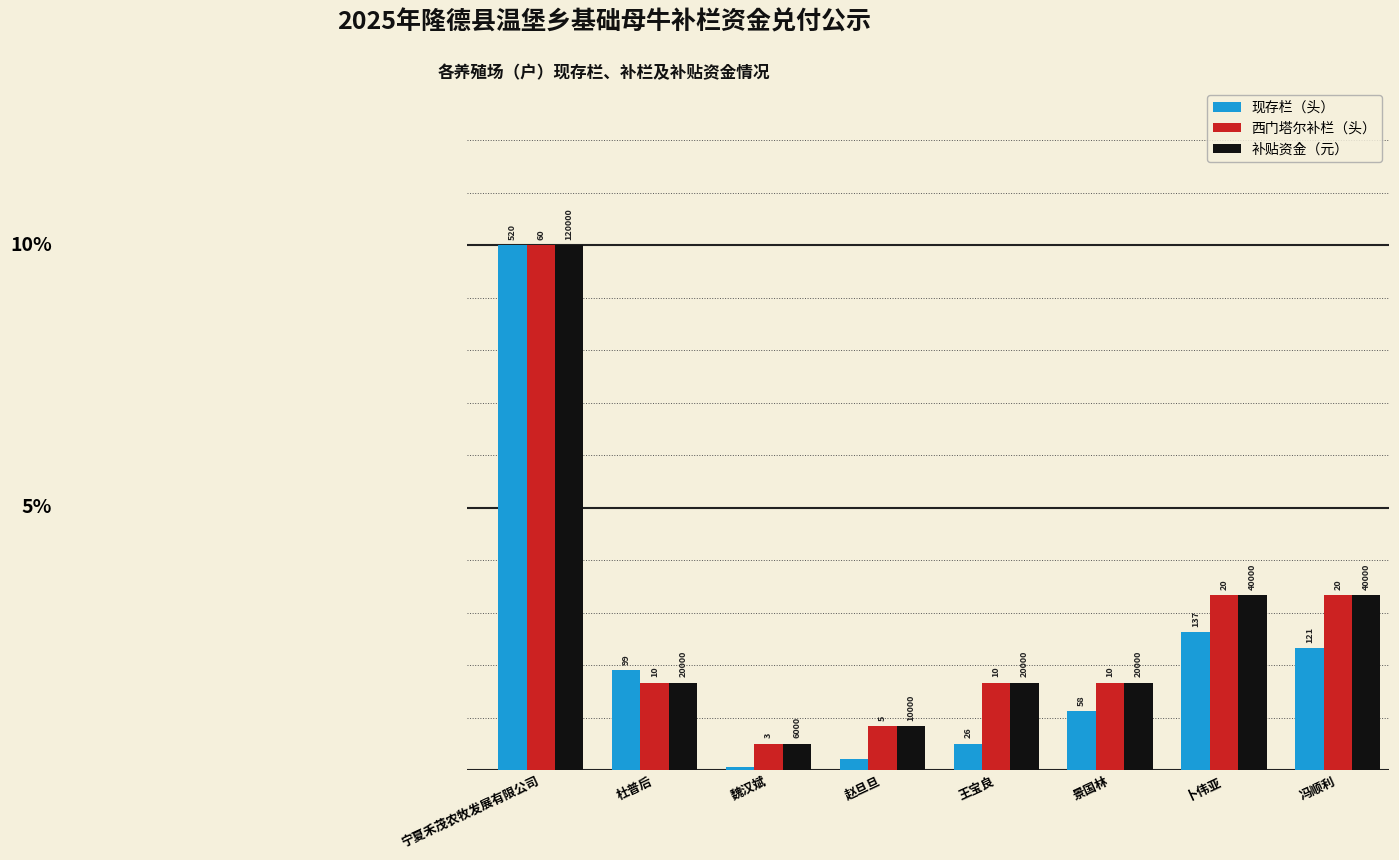

What position from the right is 景国林?

3